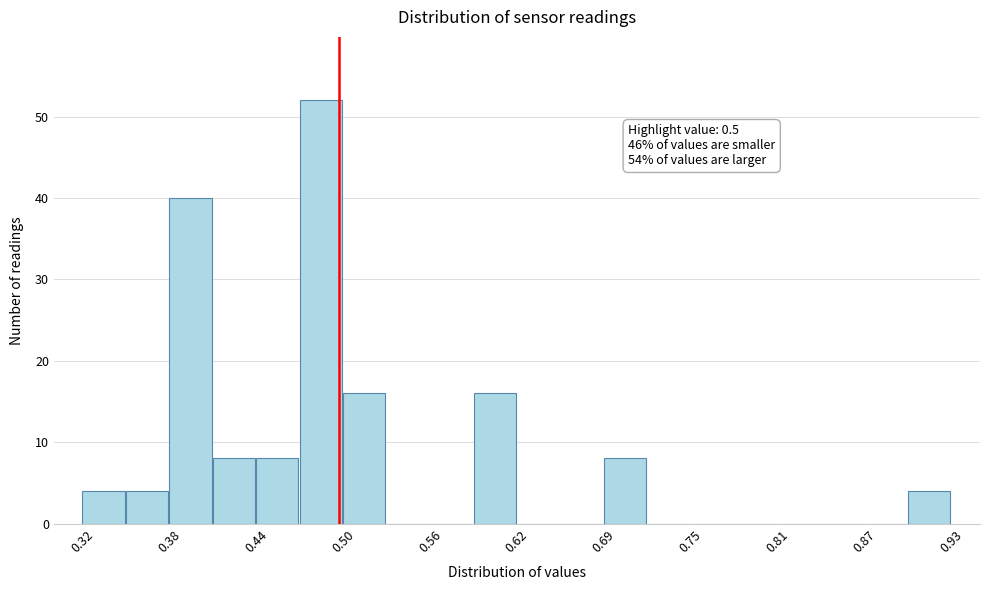

Read against the x-axis, roughly where is the centre of the tallest bar?

0.49